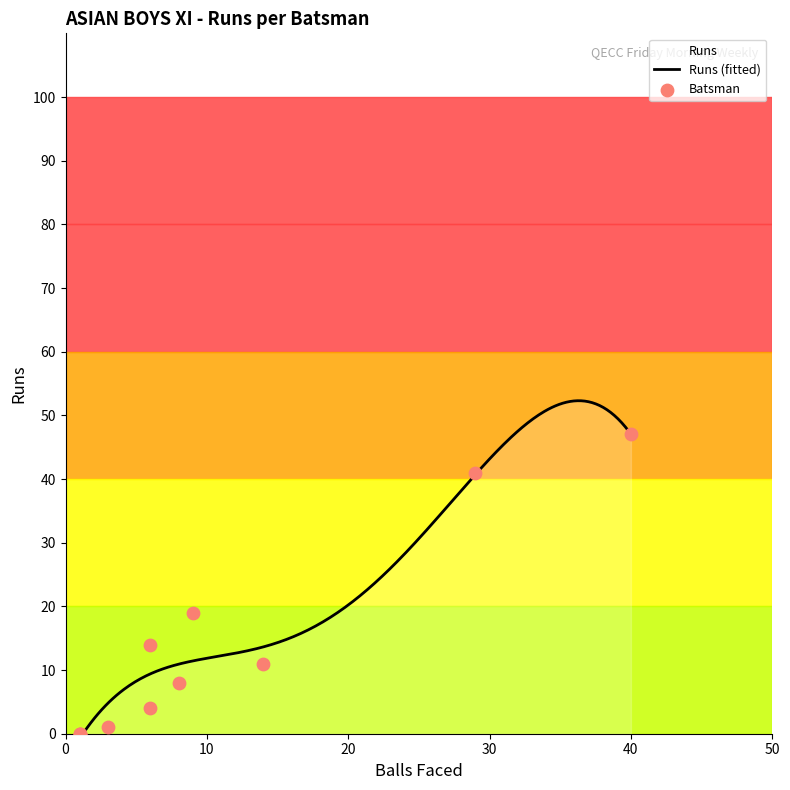

What is the change in value from Suhaib Ahamed to Mohd Salman Saddam?

-4